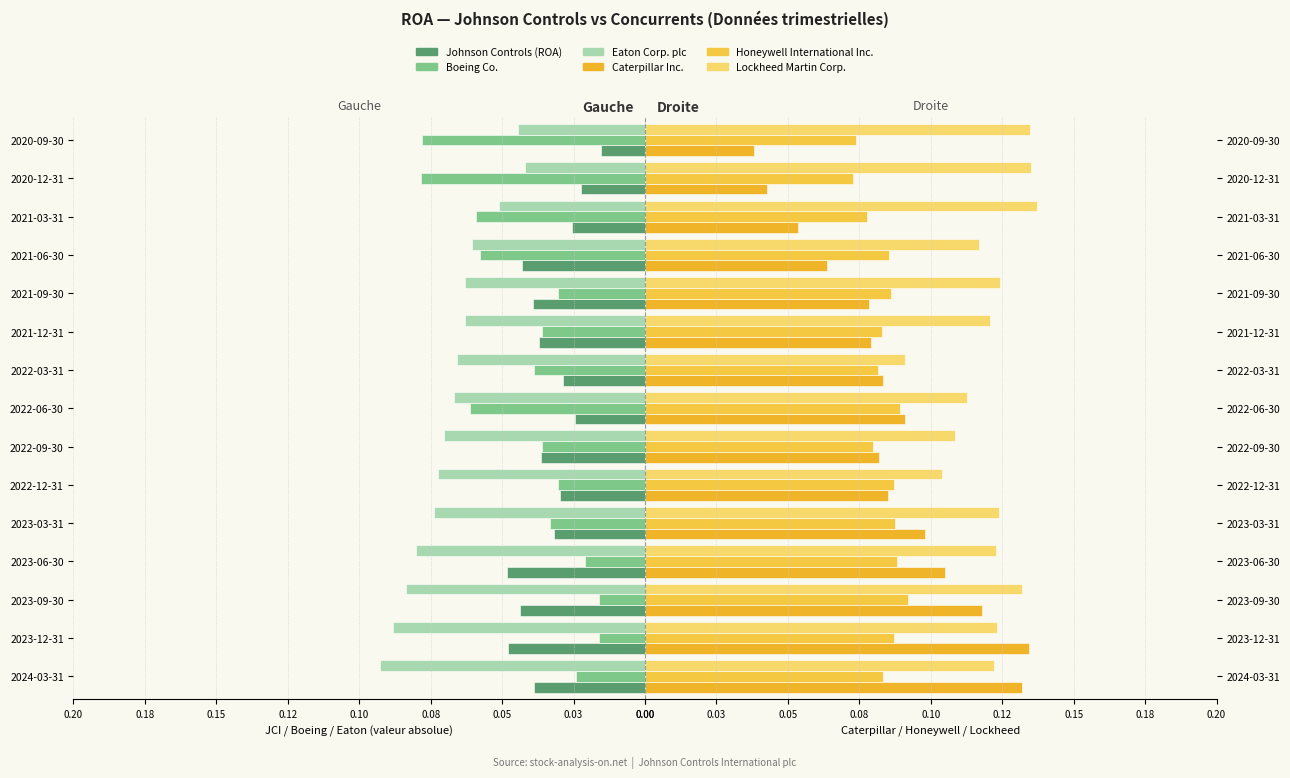

Which series has the largest total across all categories?

Lockheed Martin Corp.